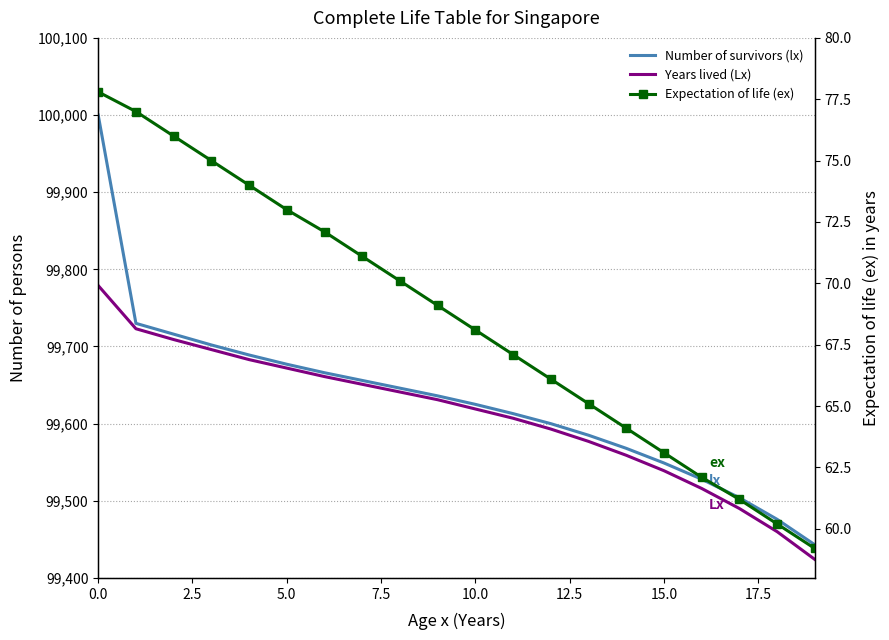

True or false: Number of survivors (lx) has a value of 150435.6 at 17.5.

False